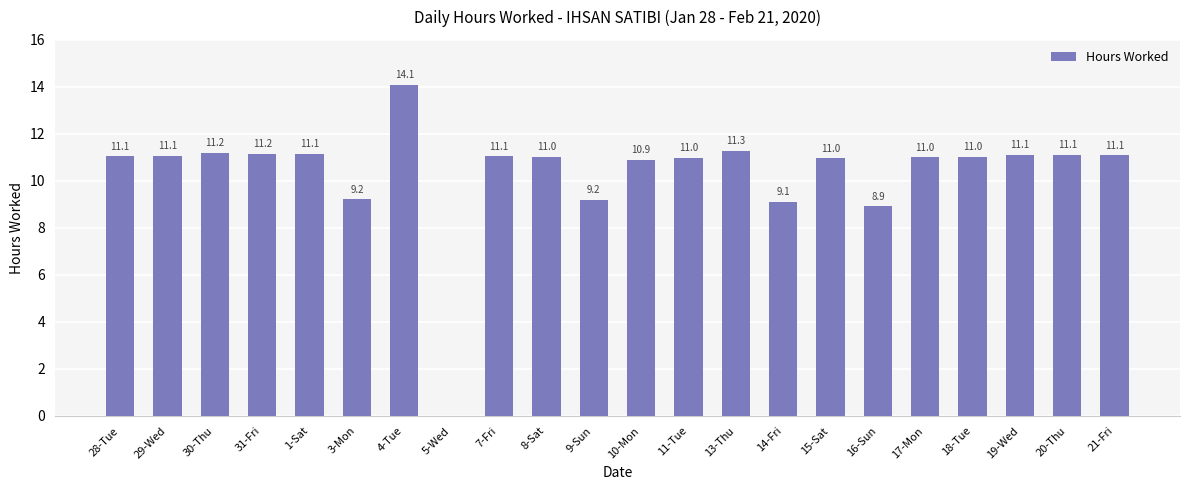

The chart shows a value of 16.9 at 13-Thu. True or false?

False